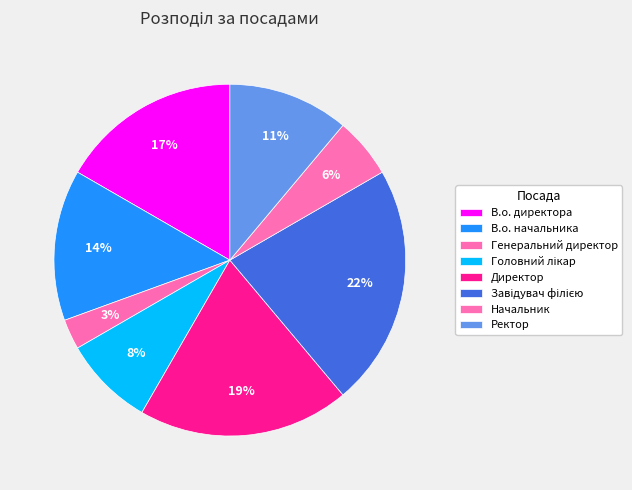

Which category has the biggest portion of the pie?

Завідувач філією